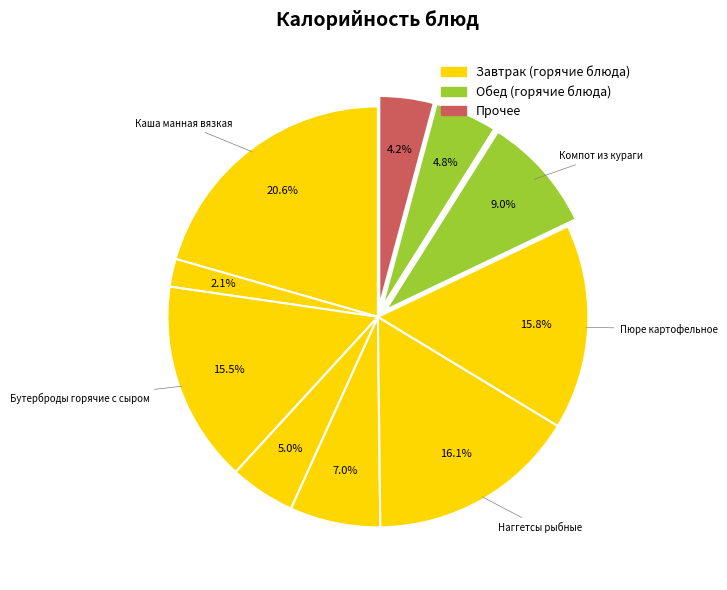

What is the smallest slice in the pie chart?

Чай с сахаром